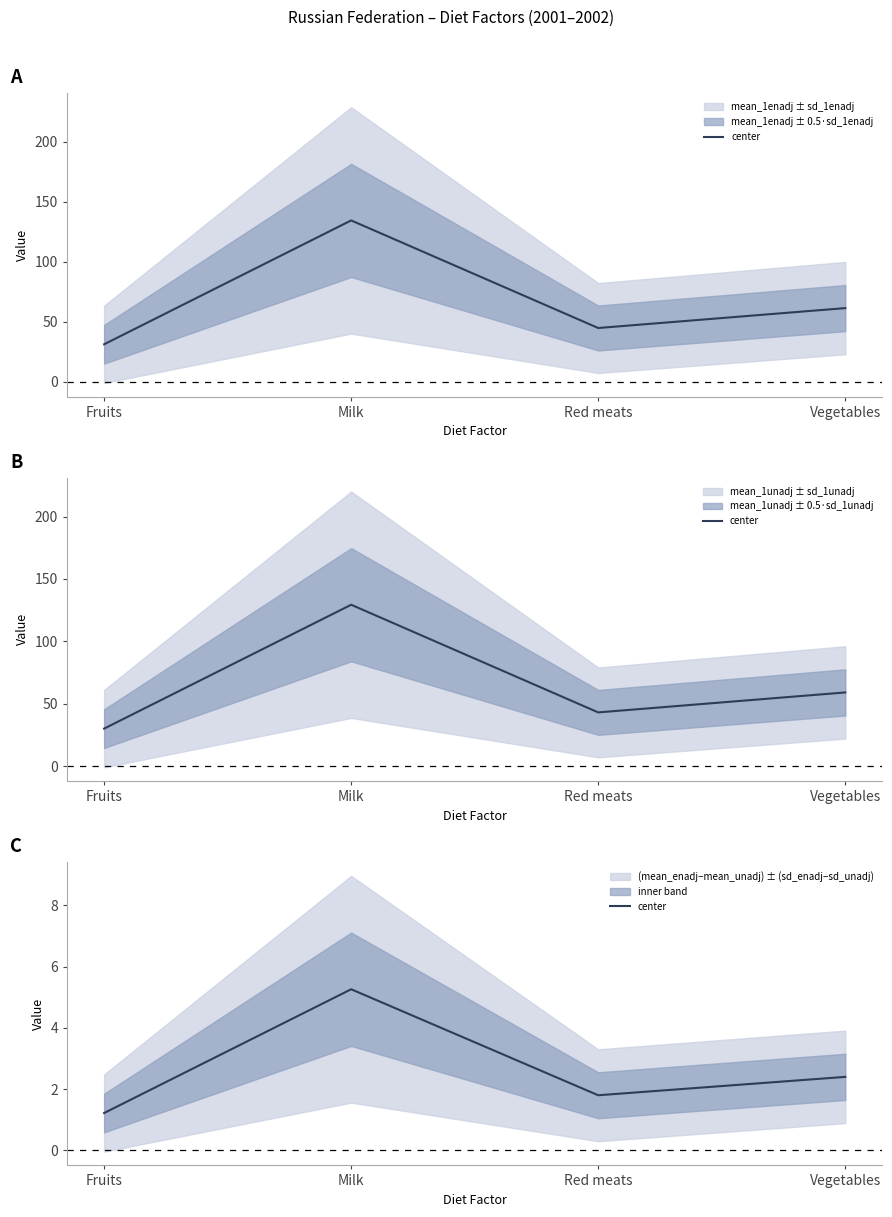

Between Fruits and Red meats, which is larger?

Red meats